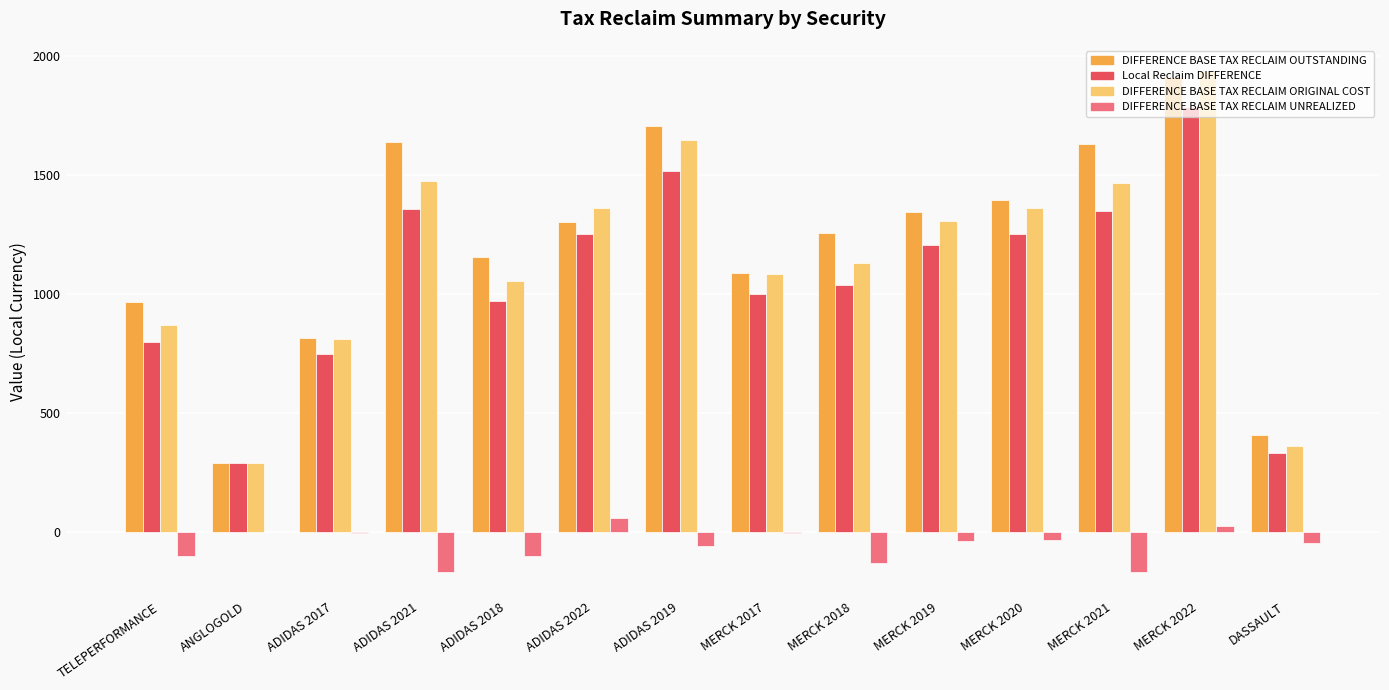

Which series changed the most between ANGLOGOLD and MERCK 2022?

DIFFERENCE BASE TAX RECLAIM ORIGINAL COST